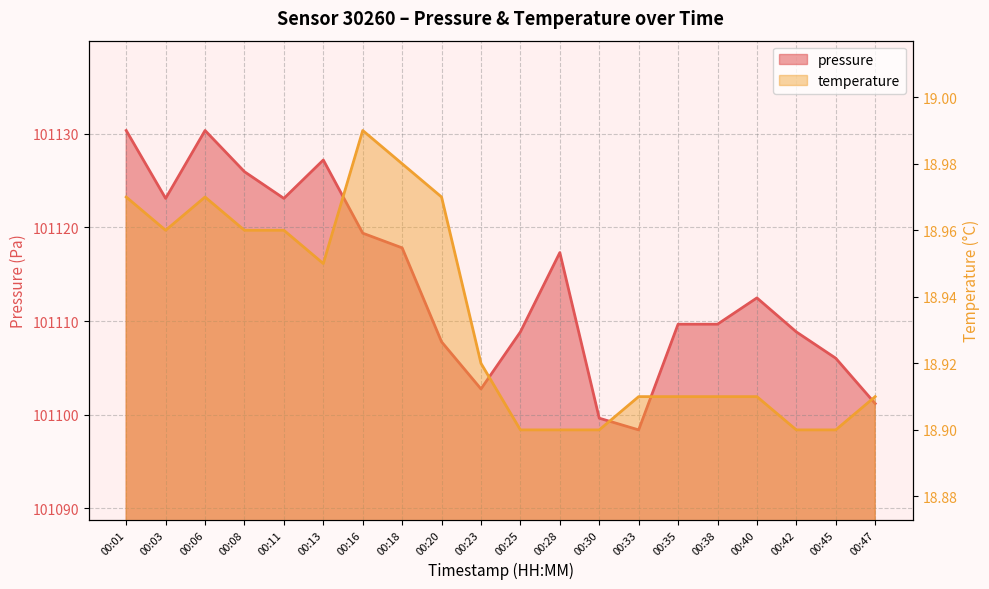

Rank the series by their maximum value, from lowest to highest.

temperature, pressure